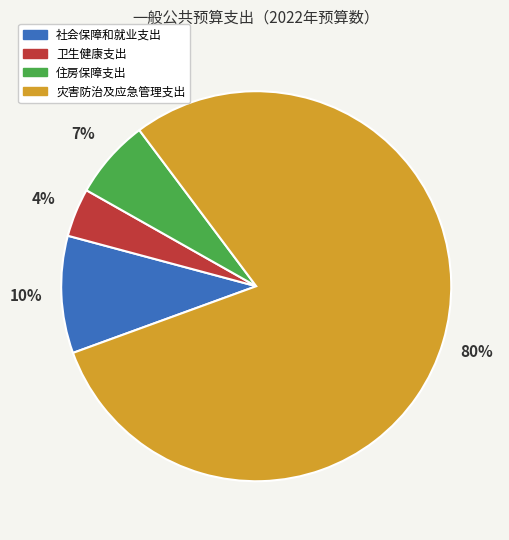

Which slice is the largest?

灾害防治及应急管理支出